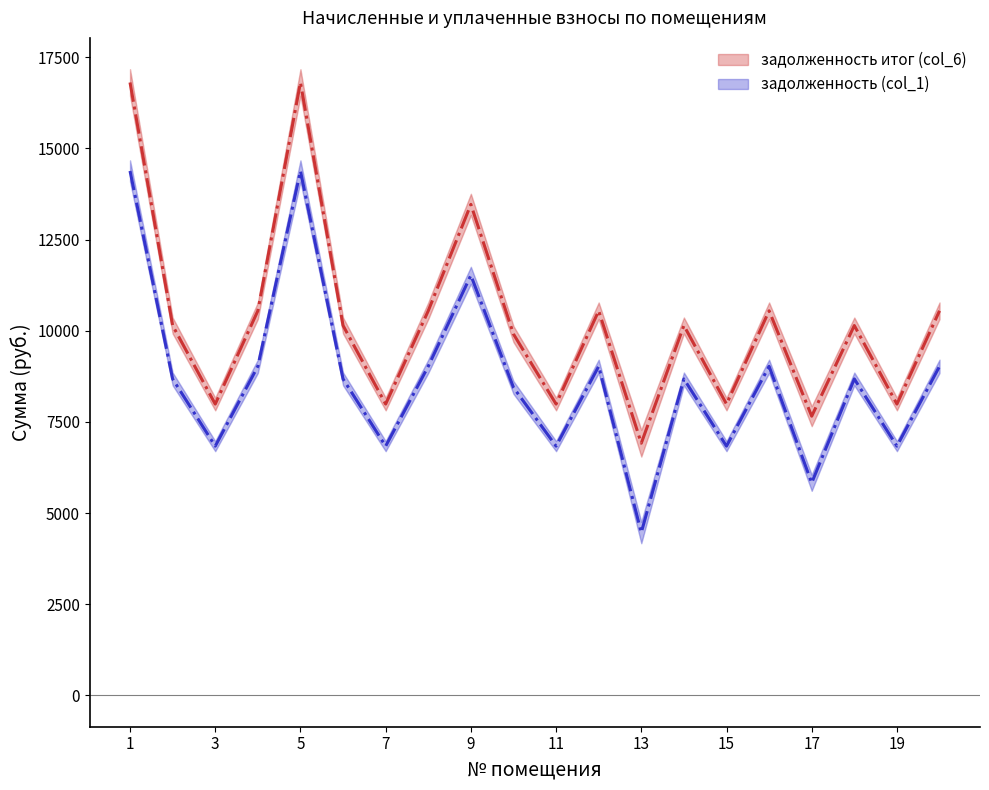

What is the difference between the задолженность итог (col_6) values at 7 and 10?

1919.2